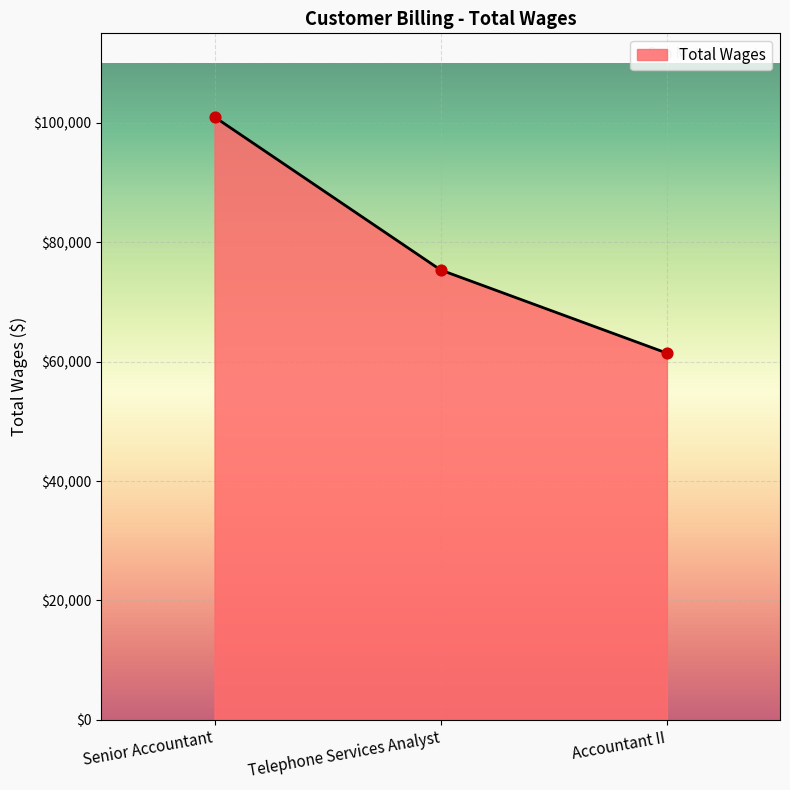

Which has a higher value, Accountant II or Telephone Services Analyst?

Telephone Services Analyst